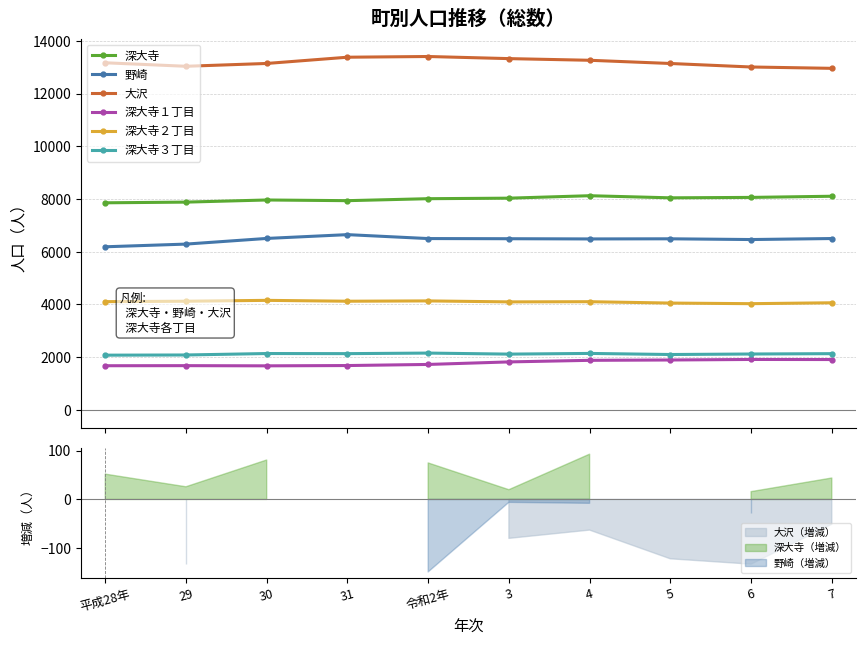

Reading left to right, transcribe all the data shown in this chart.

深大寺: 7858	7884	7965	7939	8014	8034	8127	8047	8063	8107
野崎: 6189	6291	6506	6650	6501	6495	6487	6492	6464	6502
大沢: 13172	13039	13146	13383	13410	13330	13267	13145	13012	12961
深大寺１丁目: 1675	1678	1671	1682	1724	1820	1880	1893	1913	1910
深大寺２丁目: 4107	4123	4156	4123	4135	4098	4105	4053	4030	4064
深大寺３丁目: 2076	2083	2138	2134	2155	2116	2142	2101	2120	2133